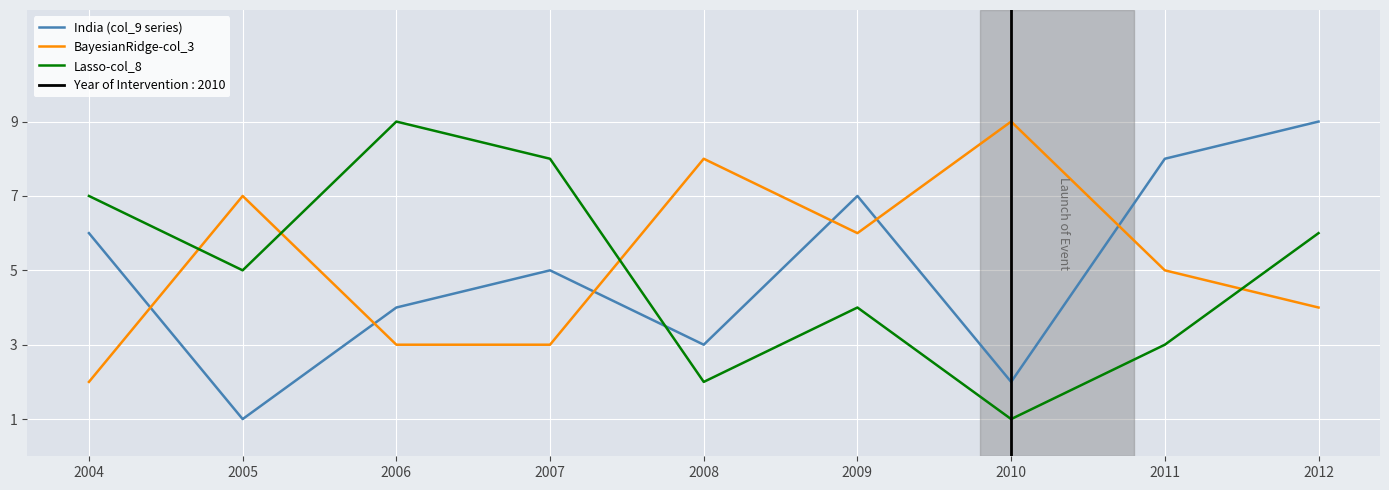

At which label is BayesianRidge-col_3 closest to 5?

2011